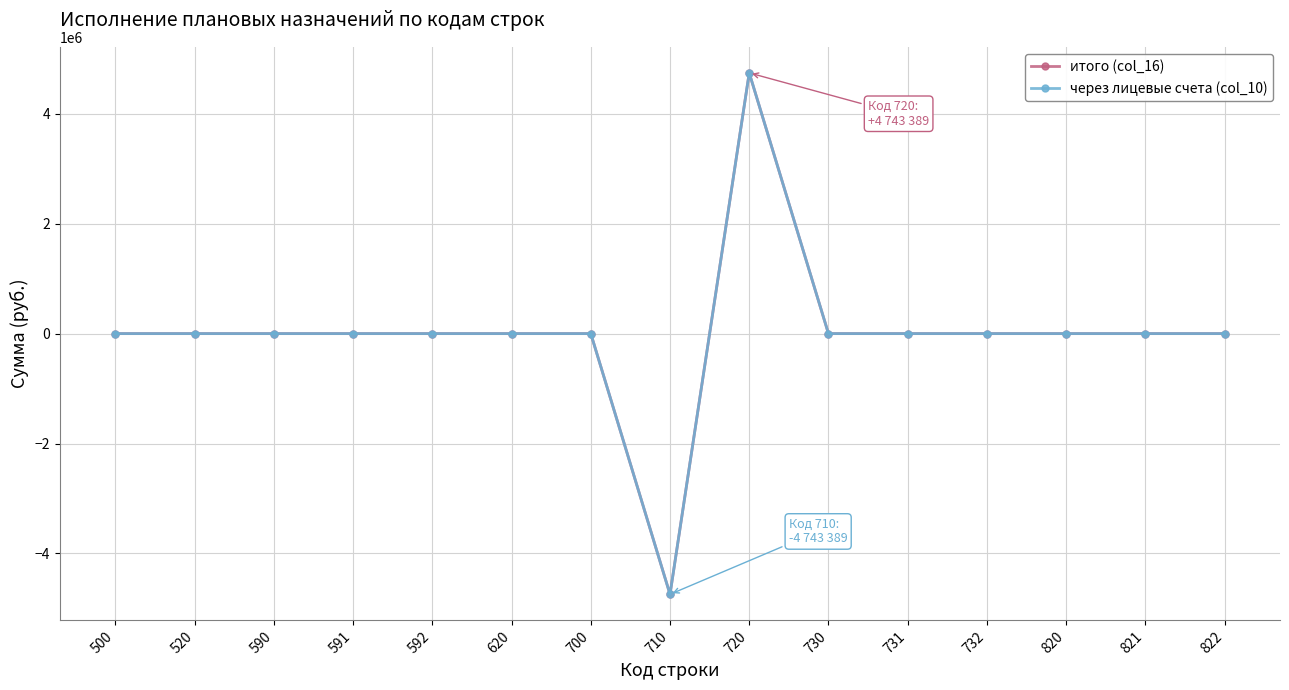

What is the greatest value displayed?

4743388.7